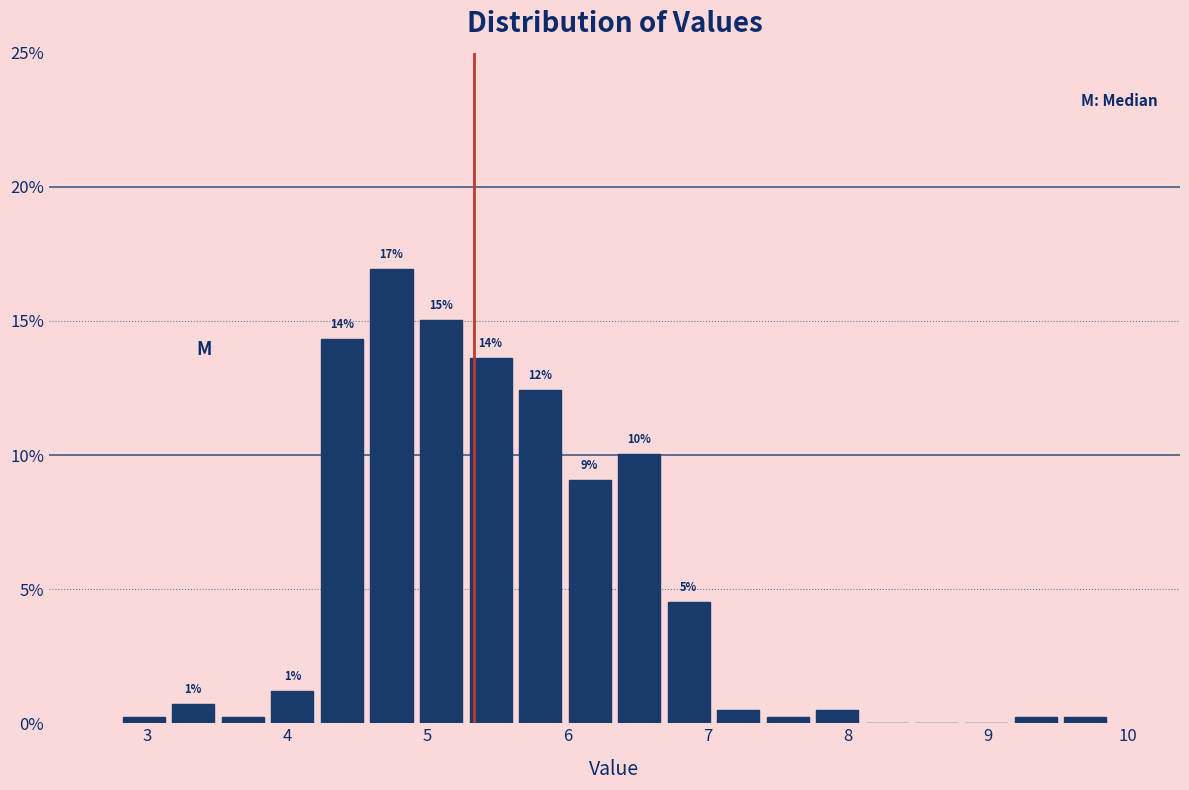

Read against the x-axis, roughly where is the centre of the tallest bar?

4.7